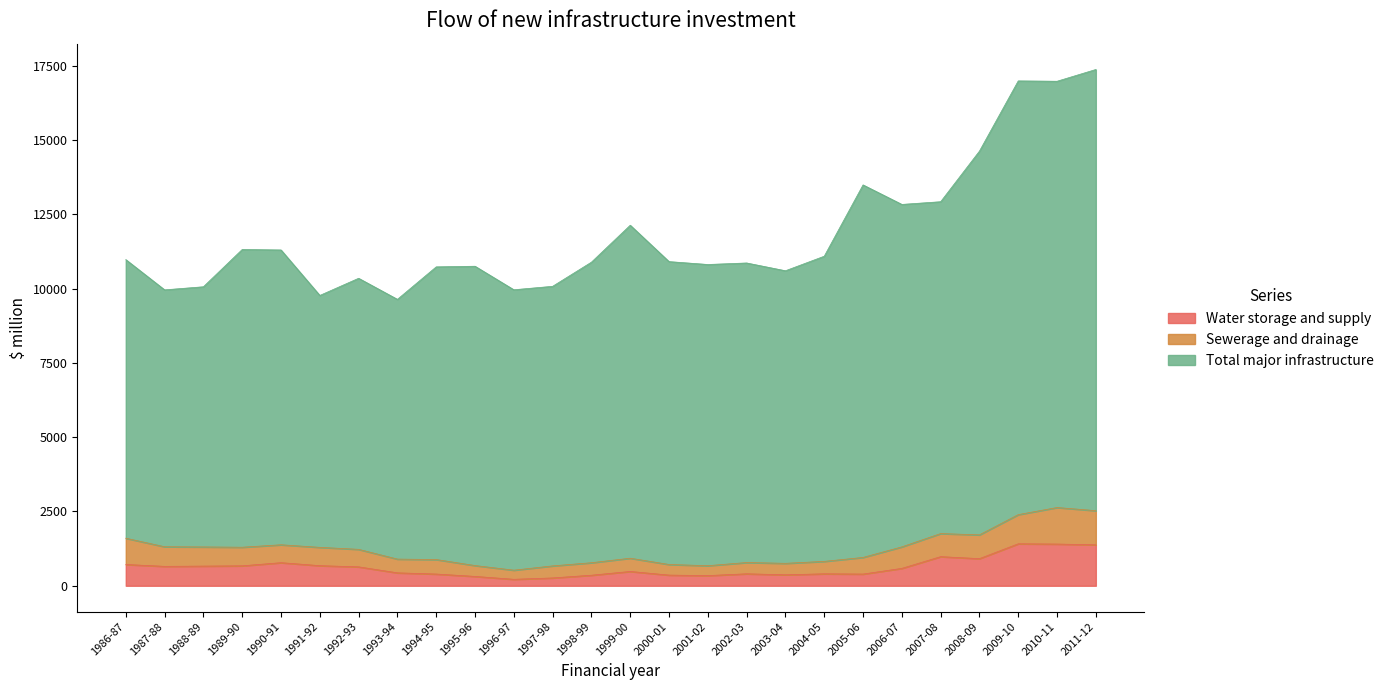

Does the chart display data point markers on the line(s)?

No